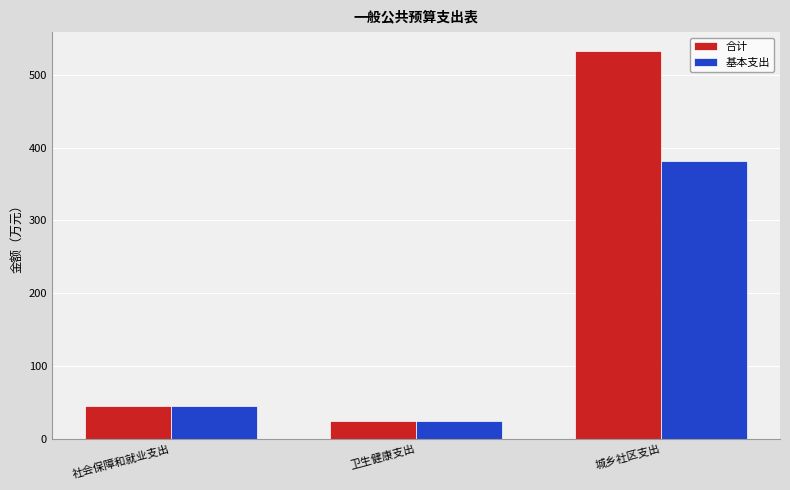

Reading right to left, list all the values displayed in this chart.

合计: 城乡社区支出=532.0	卫生健康支出=24.6	社会保障和就业支出=45.2
基本支出: 城乡社区支出=382.0	卫生健康支出=24.6	社会保障和就业支出=45.2